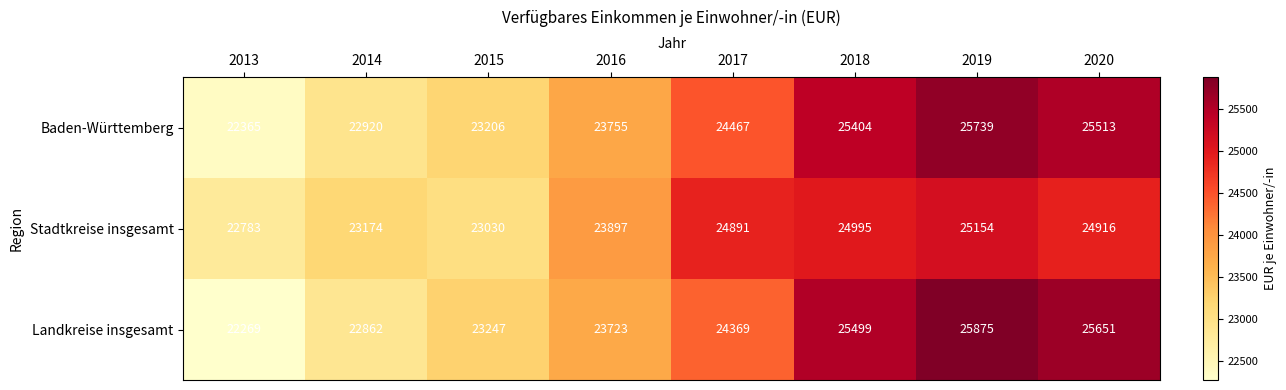

Reading left to right, extract all data points from this chart.

Baden-Württemberg: 2013=22365	2014=22920	2015=23206	2016=23755	2017=24467	2018=25404	2019=25739	2020=25513
Stadtkreise insgesamt: 2013=22783	2014=23174	2015=23030	2016=23897	2017=24891	2018=24995	2019=25154	2020=24916
Landkreise insgesamt: 2013=22269	2014=22862	2015=23247	2016=23723	2017=24369	2018=25499	2019=25875	2020=25651